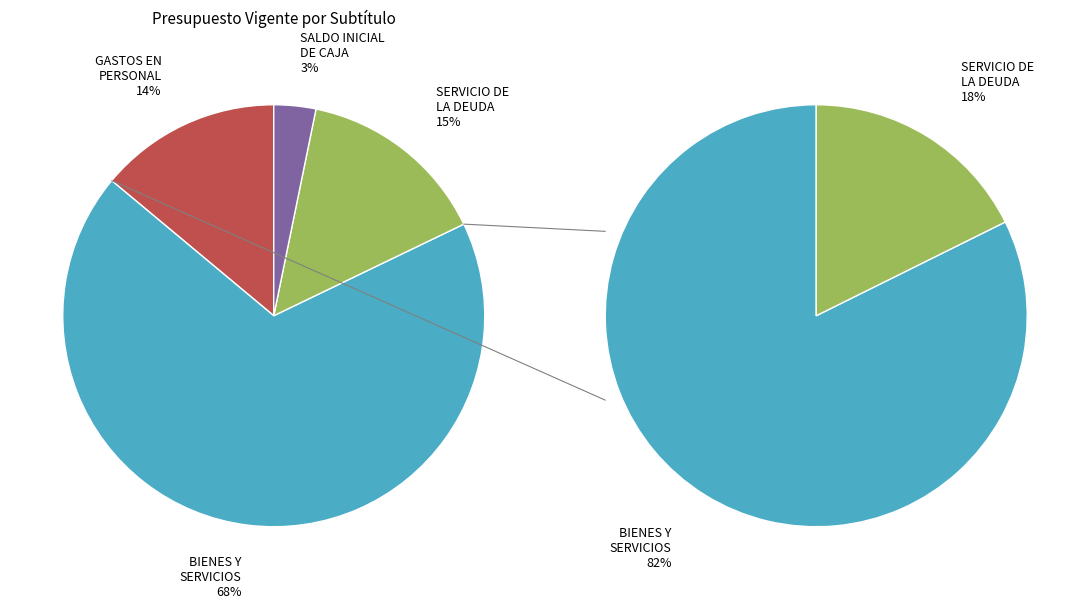

Which has a higher value, BIENES Y SERVICIOS DE CONSUMO or GASTOS EN PERSONAL?

BIENES Y SERVICIOS DE CONSUMO